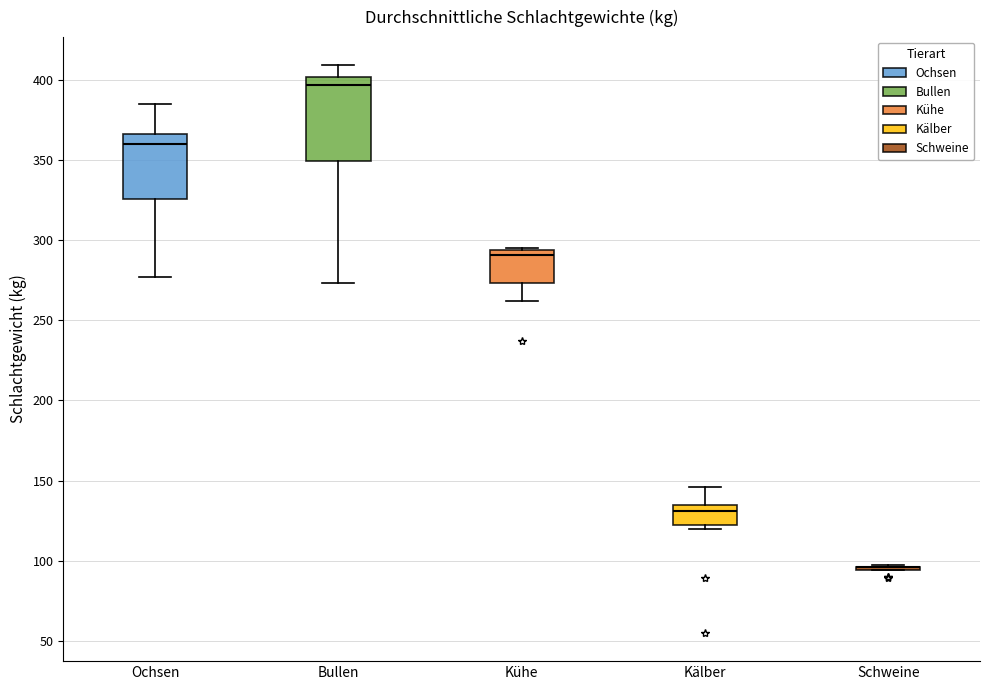

Where does the lower whisker of the box for Ochsen end on the y-axis? The values are not printed on the chart, so give them approximately, as read against the axis.

275